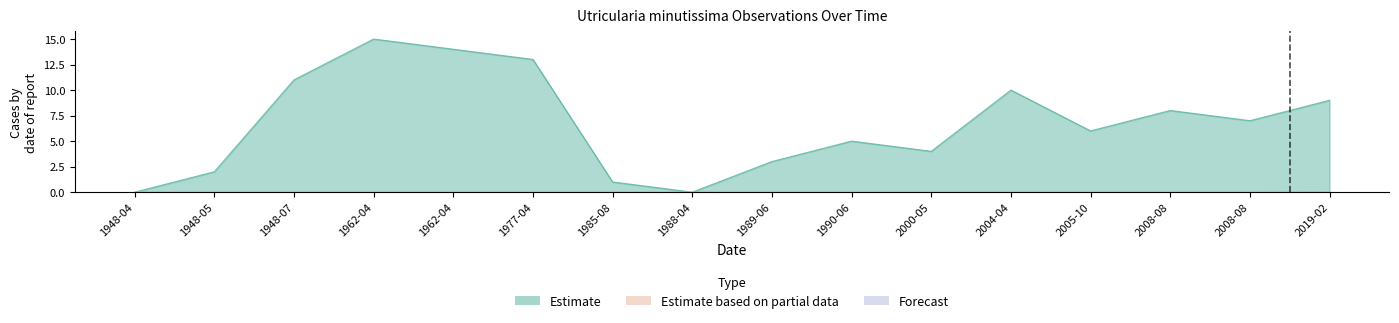

What is the total value across all series at 1962-04-20?

15